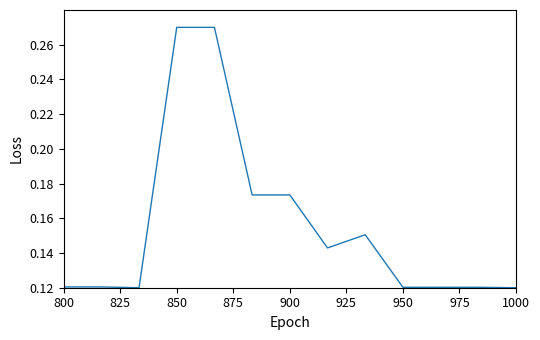

How many lines are shown in the chart?

1